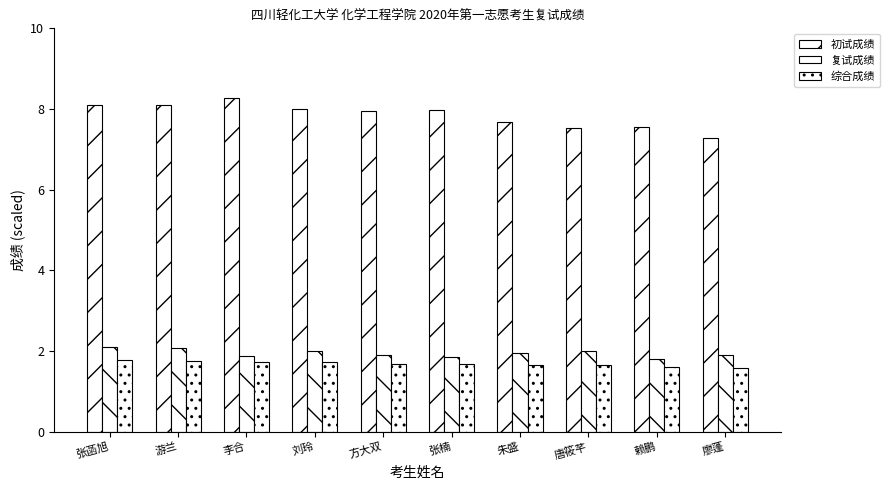

What is the minimum value for 初试成绩?

7.3